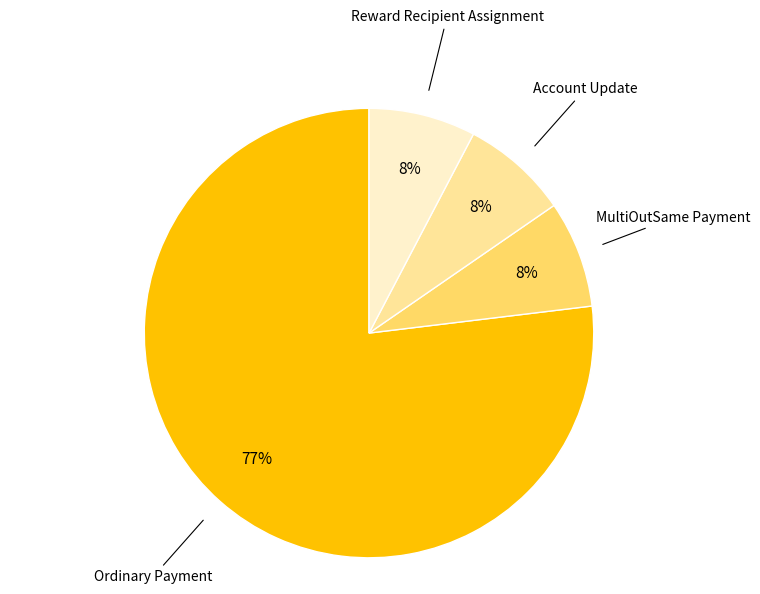

Which slice is the largest?

Ordinary Payment